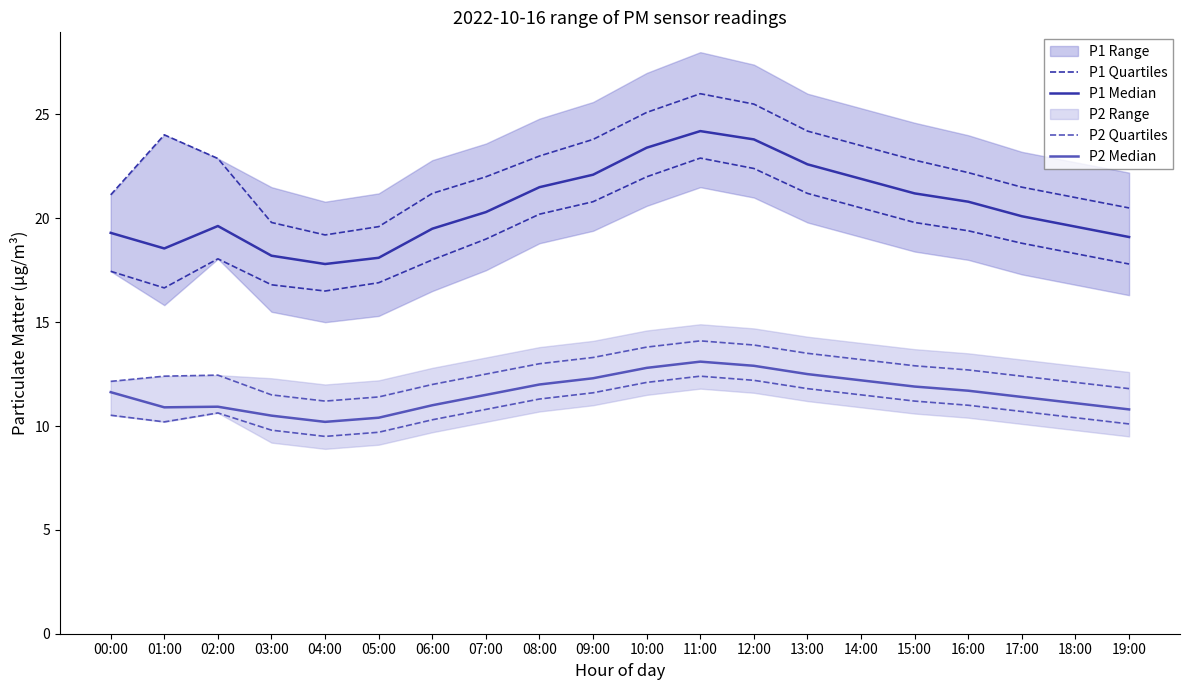

The value of P2 Quartiles at 11:00 is 12.4. True or false?

True